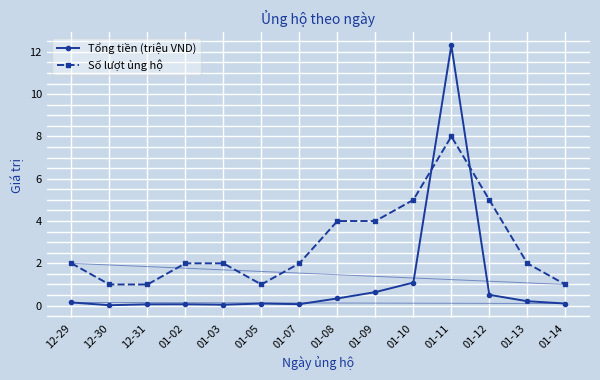

What position from the right is 12-31?

12